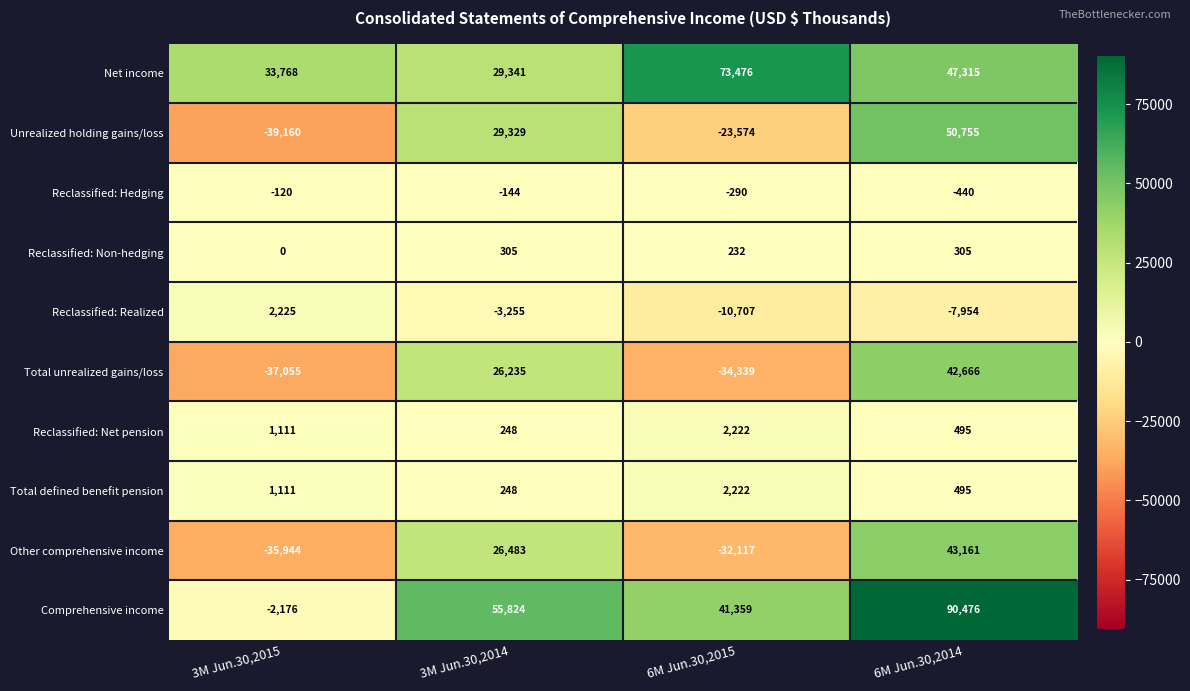

At which category does the chart reach its minimum across all series?

3M Jun.30,2015